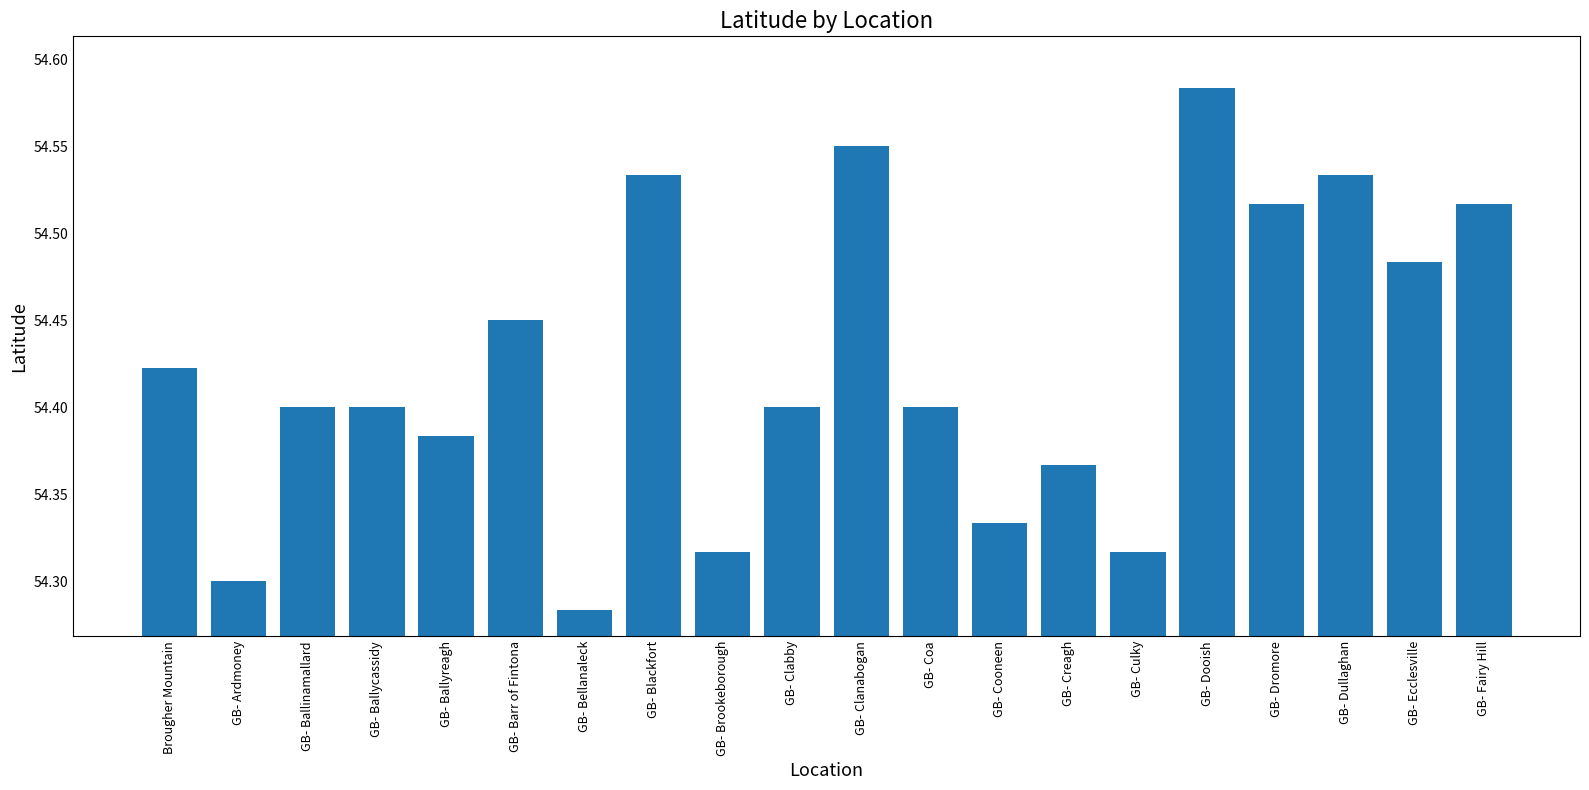

What position from the right is GB- Clanabogan?

10